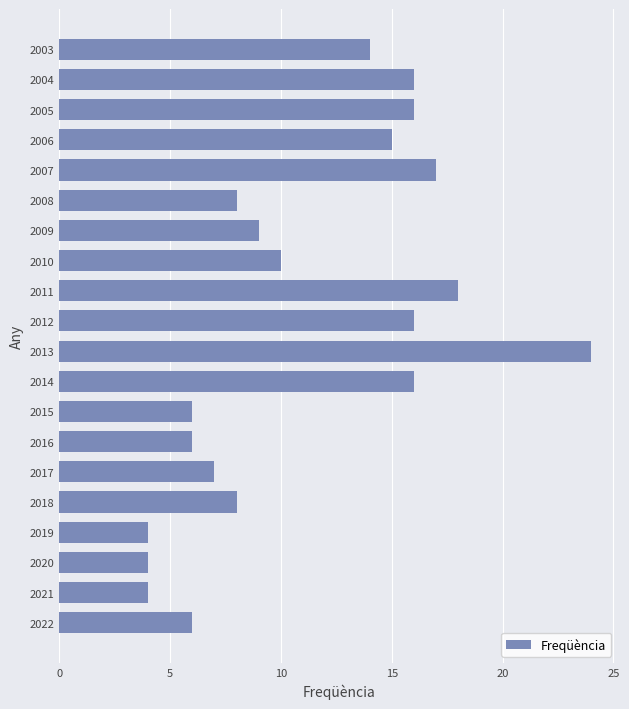

The value at 2021 is 1. True or false?

False